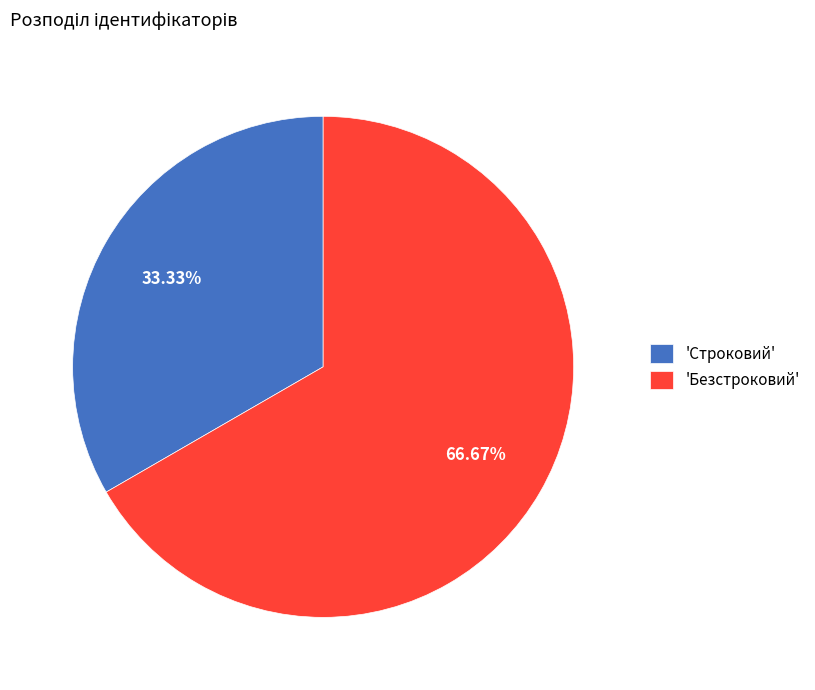

What is the smallest slice in the pie chart?

'Строковий'